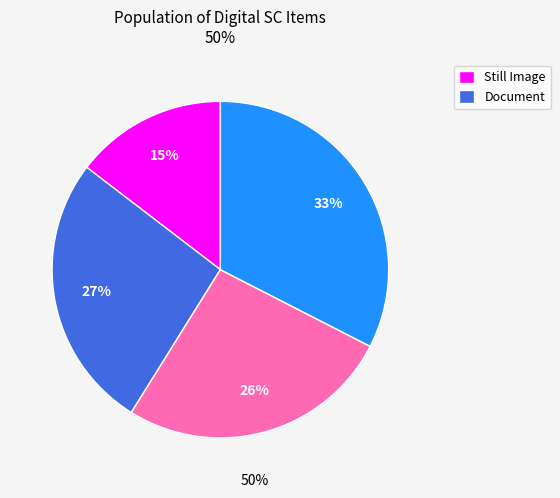

To the nearest percent, what is the difference between the largest and smallest slice percentages?

18%